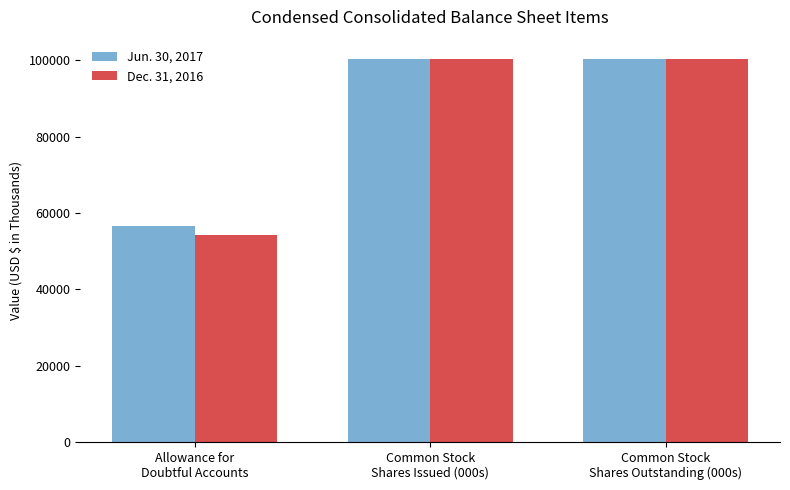

What is the label of the 1st bar from the right?

Common Stock
Shares Outstanding (000s)